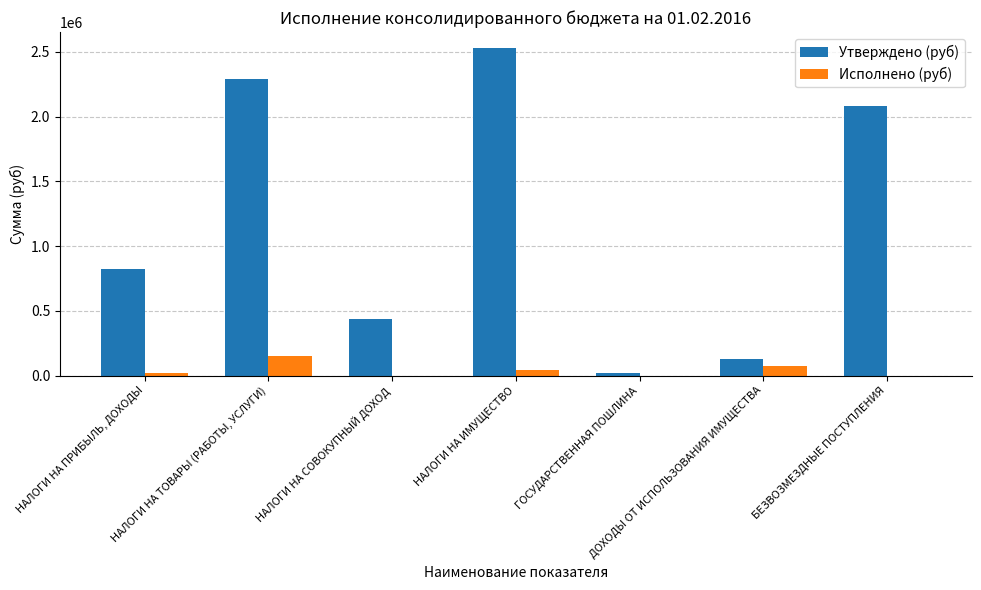

The Утверждено (руб) series shows 1337265.2 at НАЛОГИ НА ИМУЩЕСТВО. True or false?

False